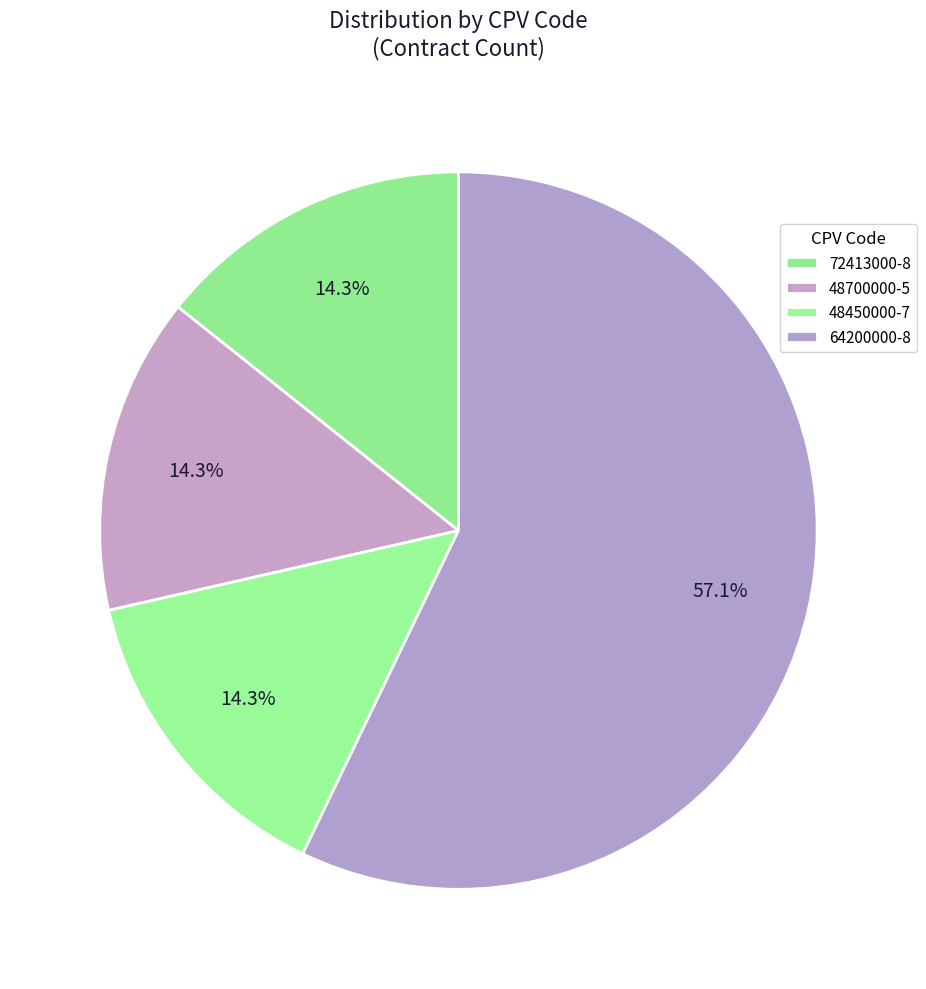

Which category accounts for the majority?

64200000-8